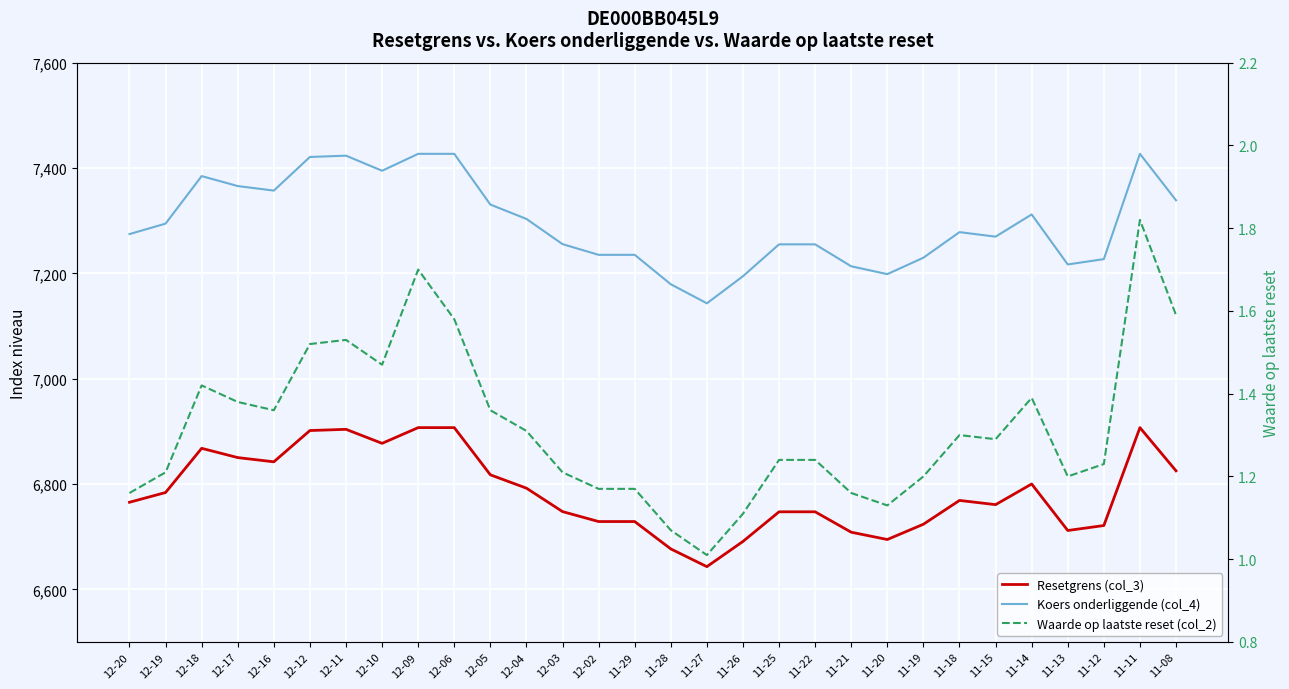

True or false: Waarde op laatste reset (col_2) and Resetgrens (col_3) cross at least once.

False